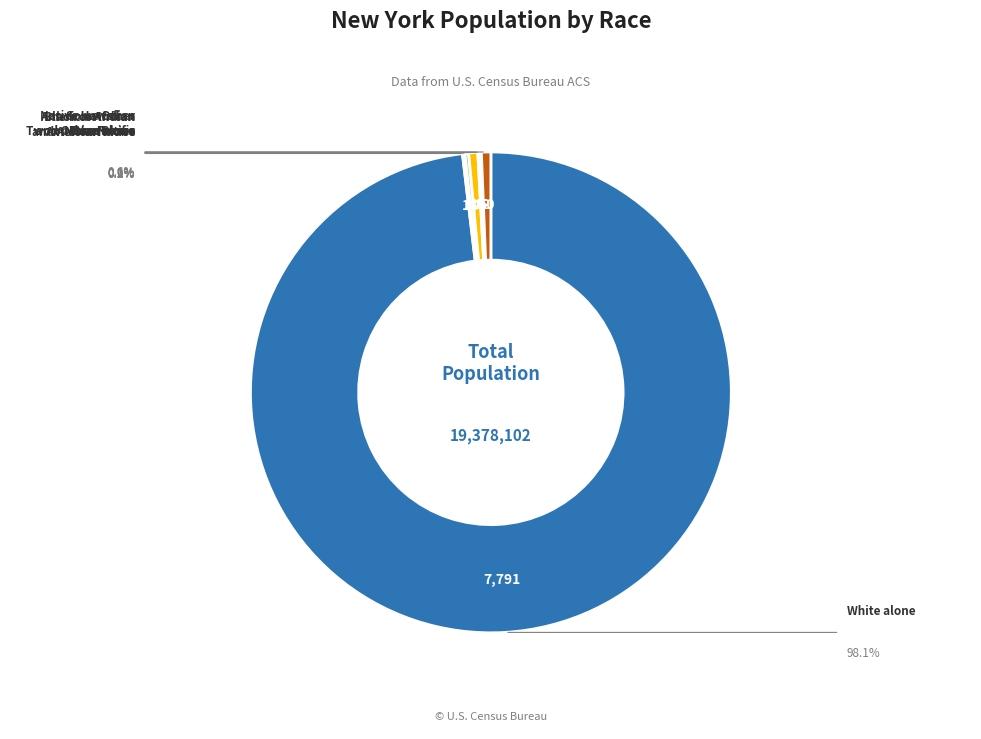

True or false: Asian alone accounts for 11% of the total.

False